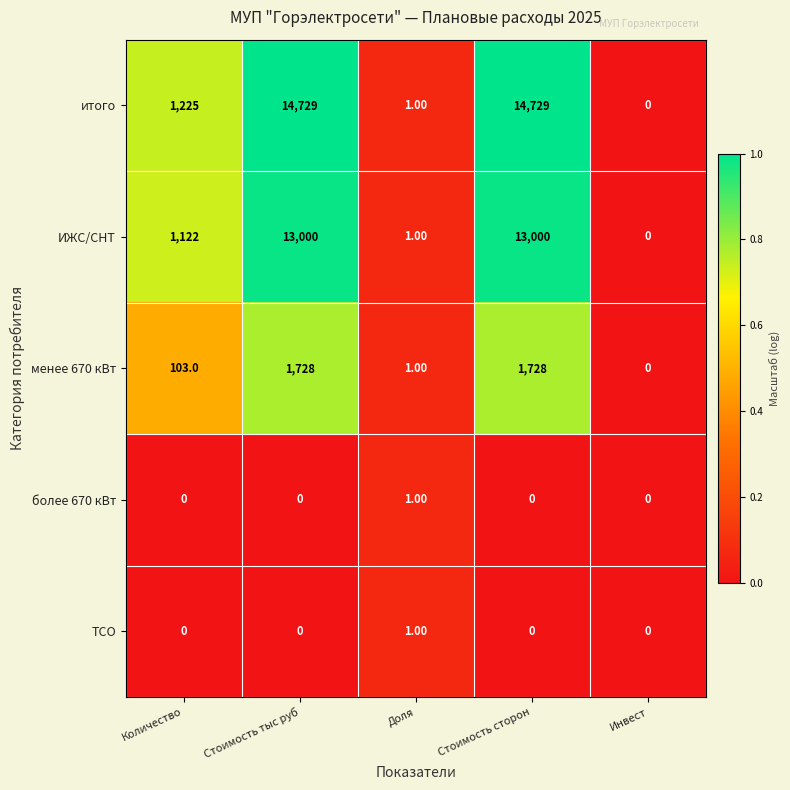

Where is ИЖС/СНТ nearest to the value 6500?

Количество